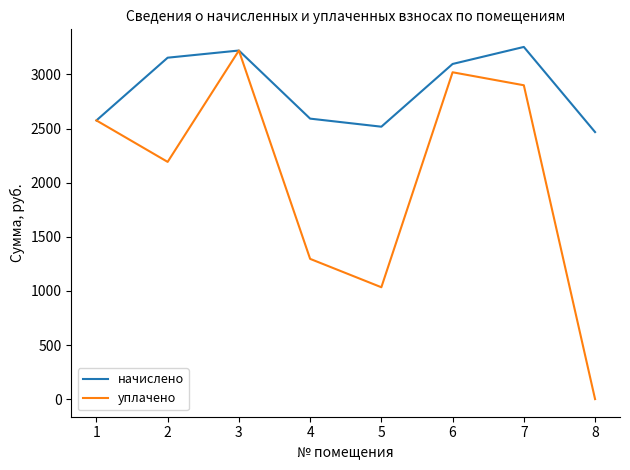

Which series has the largest total across all categories?

начислено